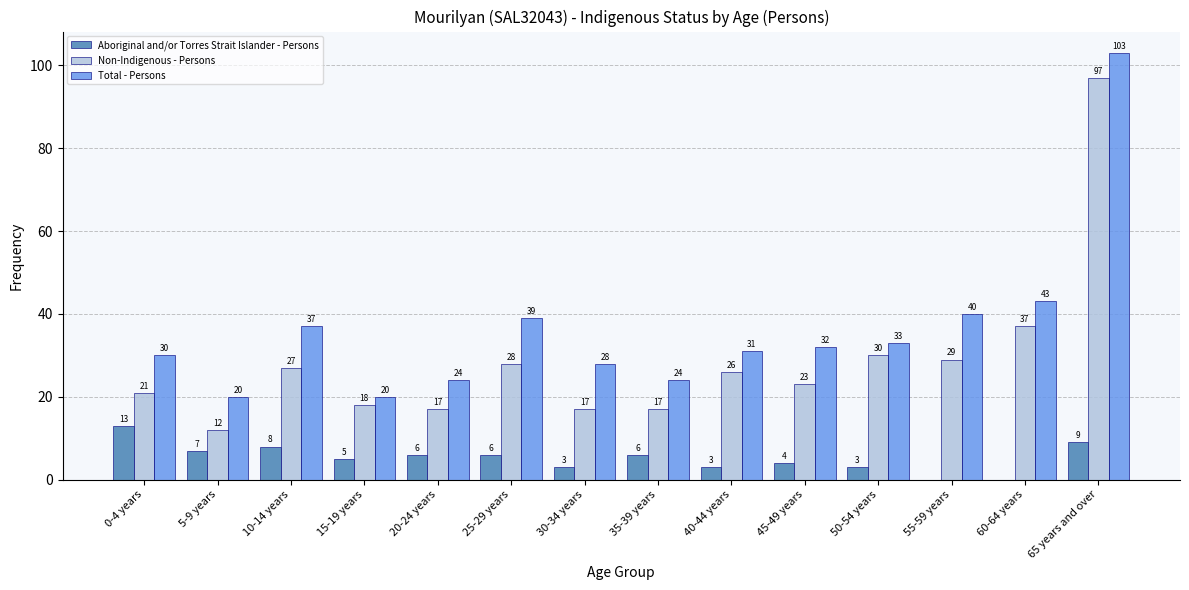

At which category does the chart reach its peak across all series?

65 years and over